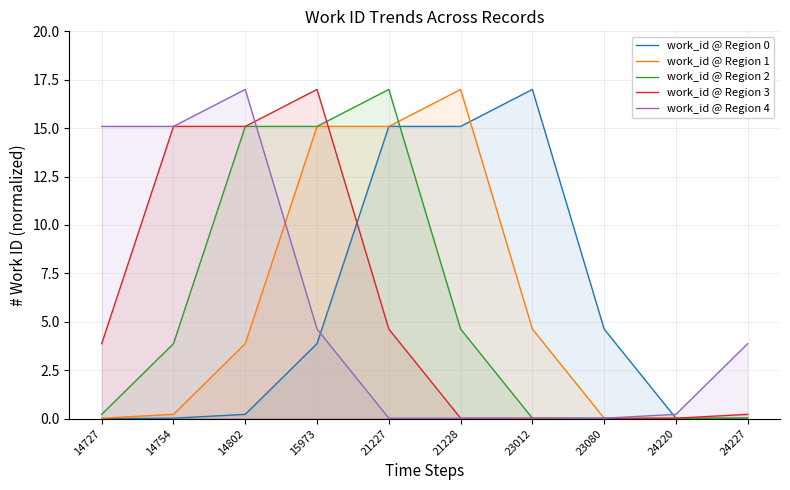

Between which two adjacent categories do work_id @ Region 1 and work_id @ Region 0 first intersect?

21228 and 23012